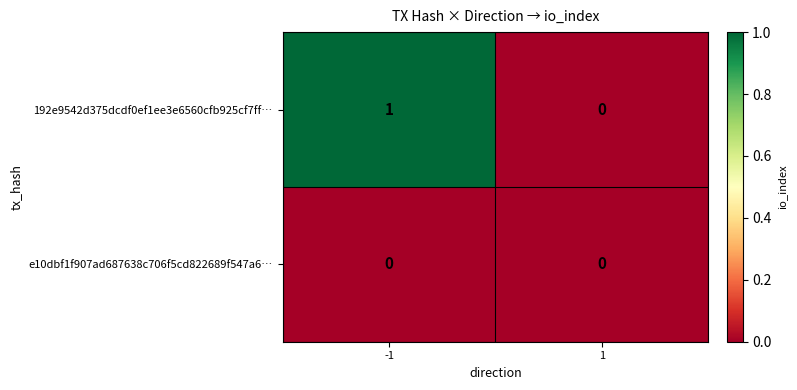

How many categories are shown in the chart?

2